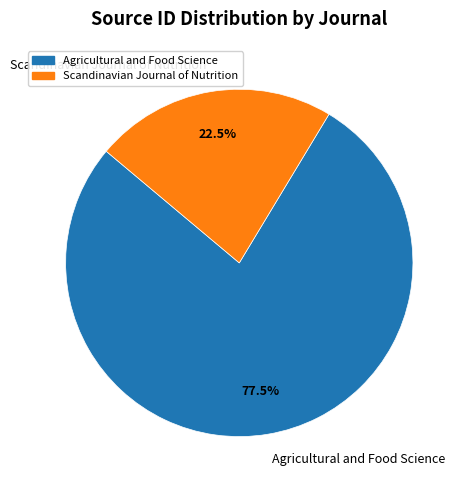

Count the number of slices in the pie.

2